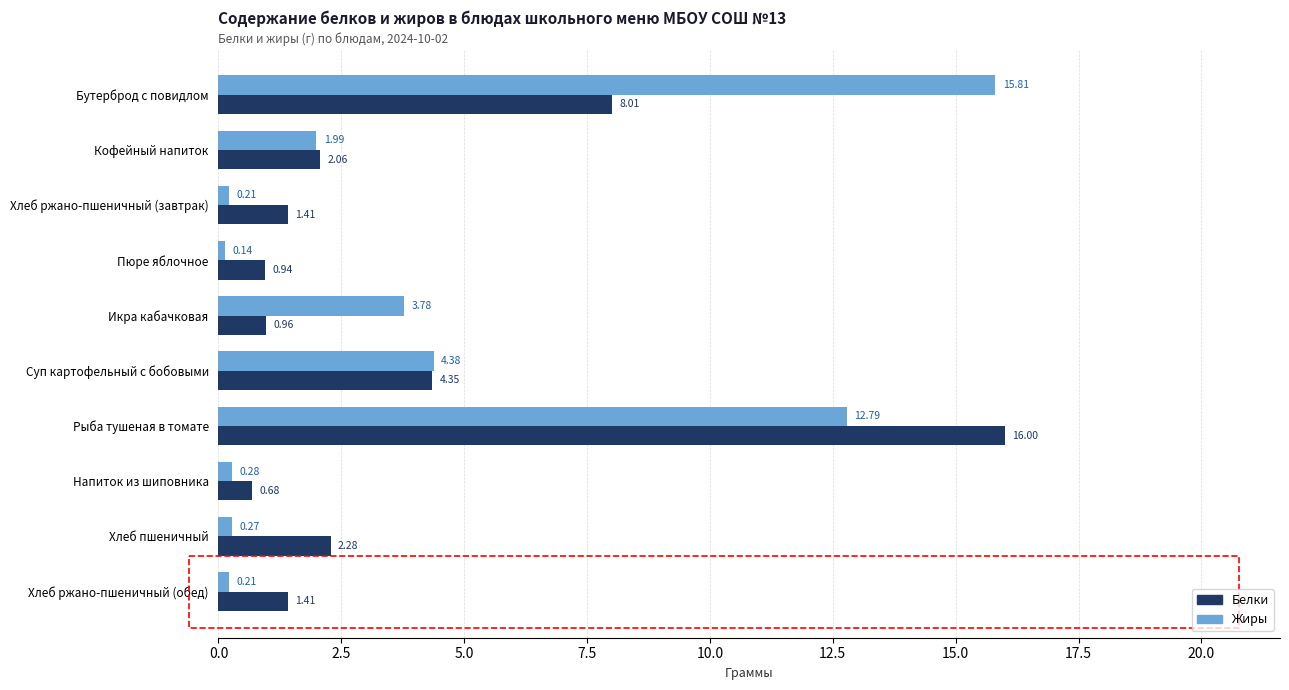

List the series in order of their peak value, highest first.

Белки, Жиры